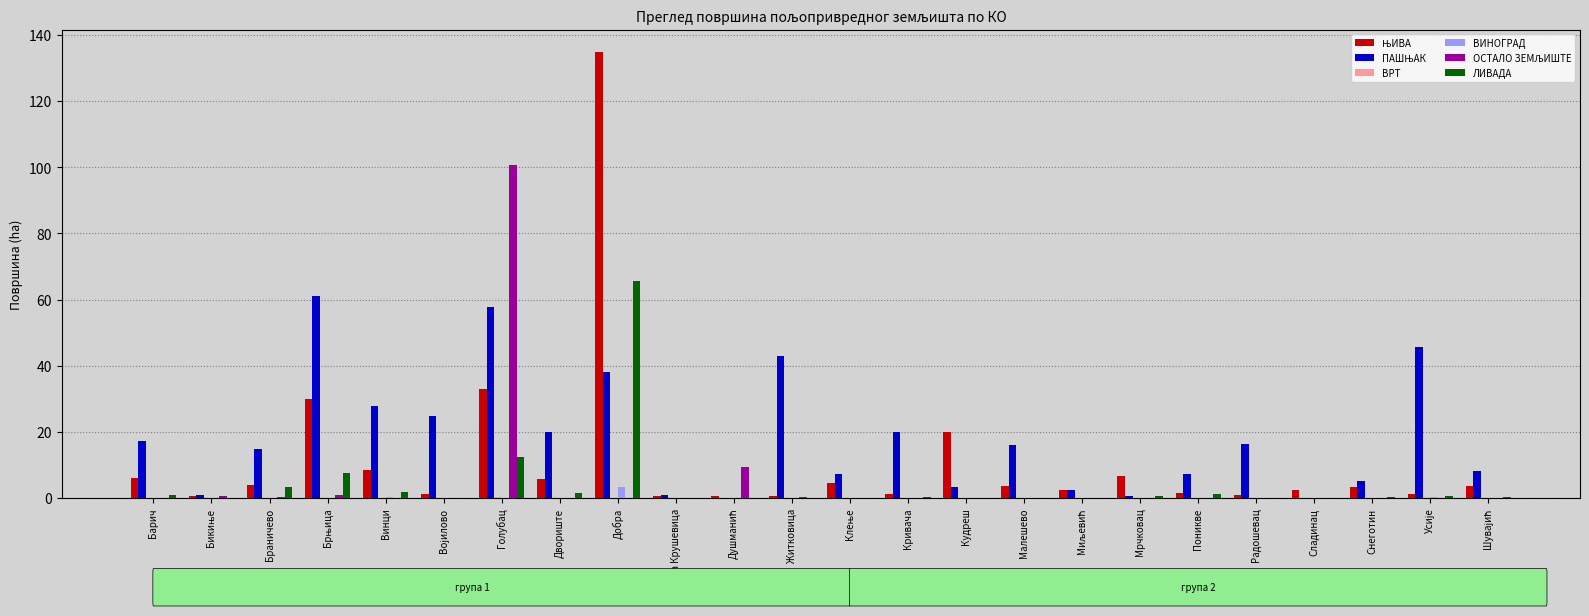

At which category is the sum across all series the highest?

Добра